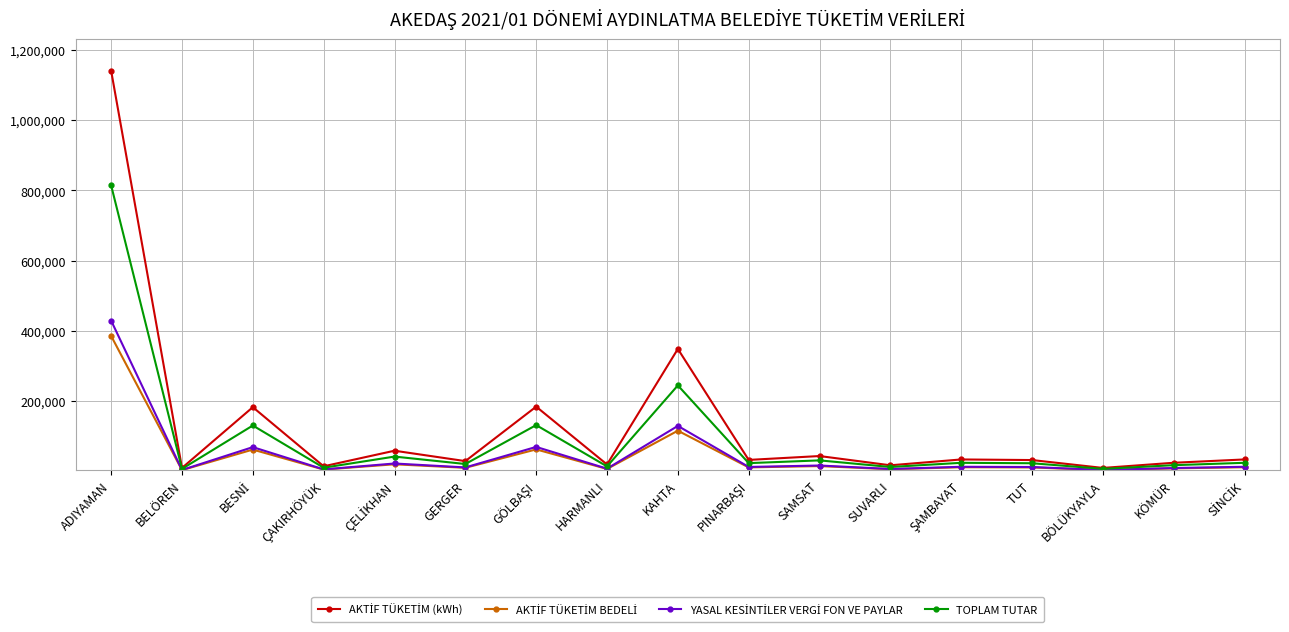

Where is the first local minimum for TOPLAM TUTAR?

BELÖREN